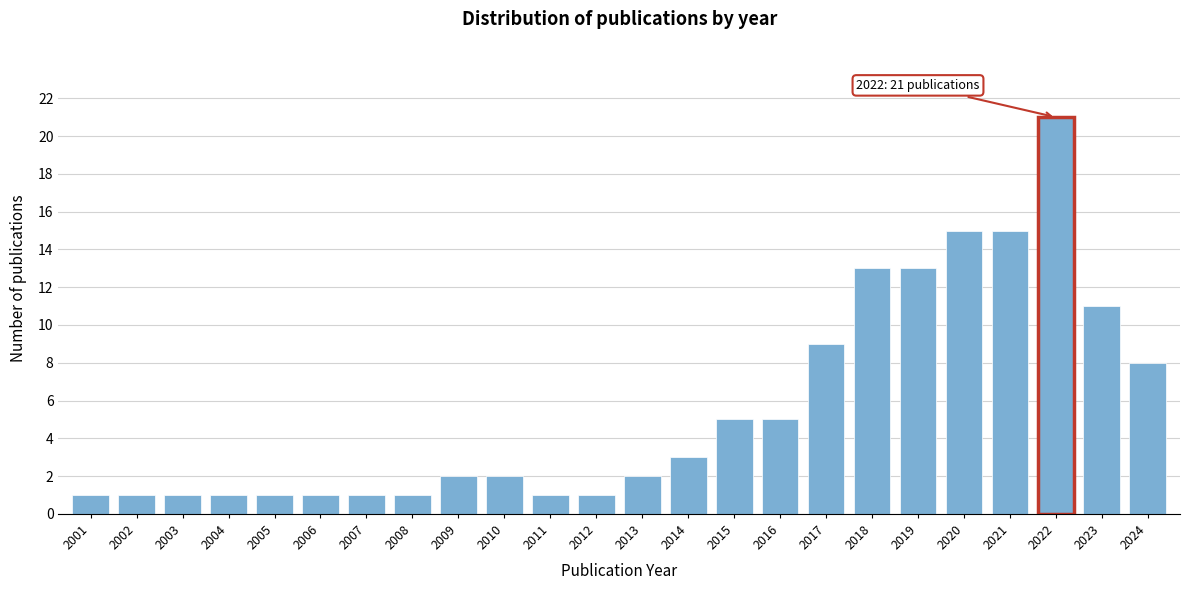

Reading left to right, transcribe all the data shown in this chart.

1	1	1	1	1	1	1	1	2	2	1	1	2	3	5	5	9	13	13	15	15	21	11	8